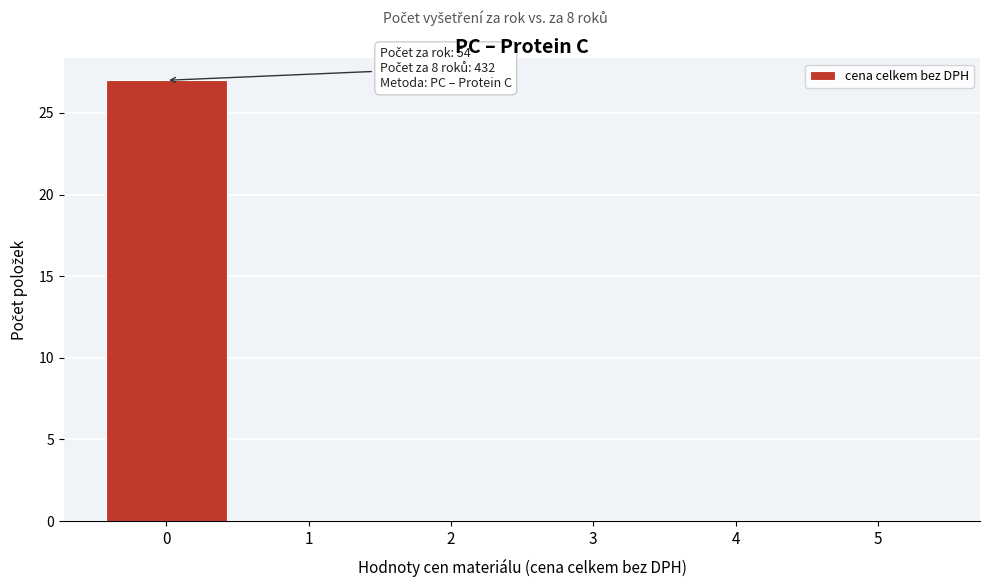

Over which range of the x-axis is the bar tallest?

-0.5 to 0.5